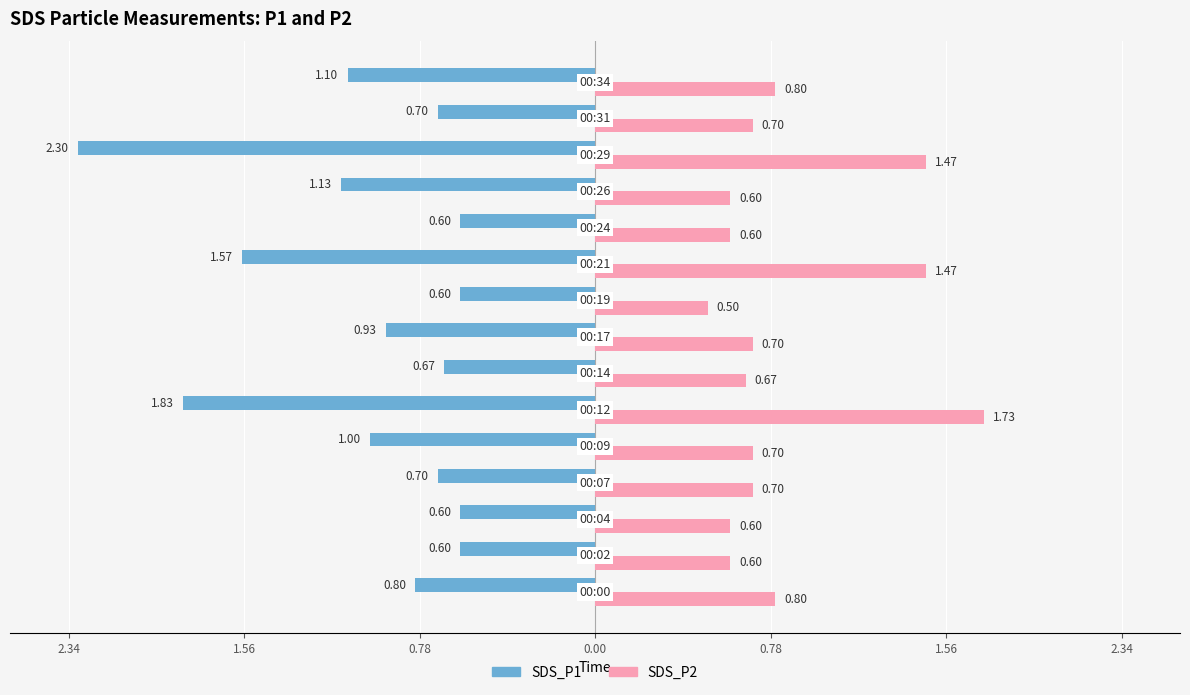

What are all the series names shown in the legend?

SDS_P1, SDS_P2